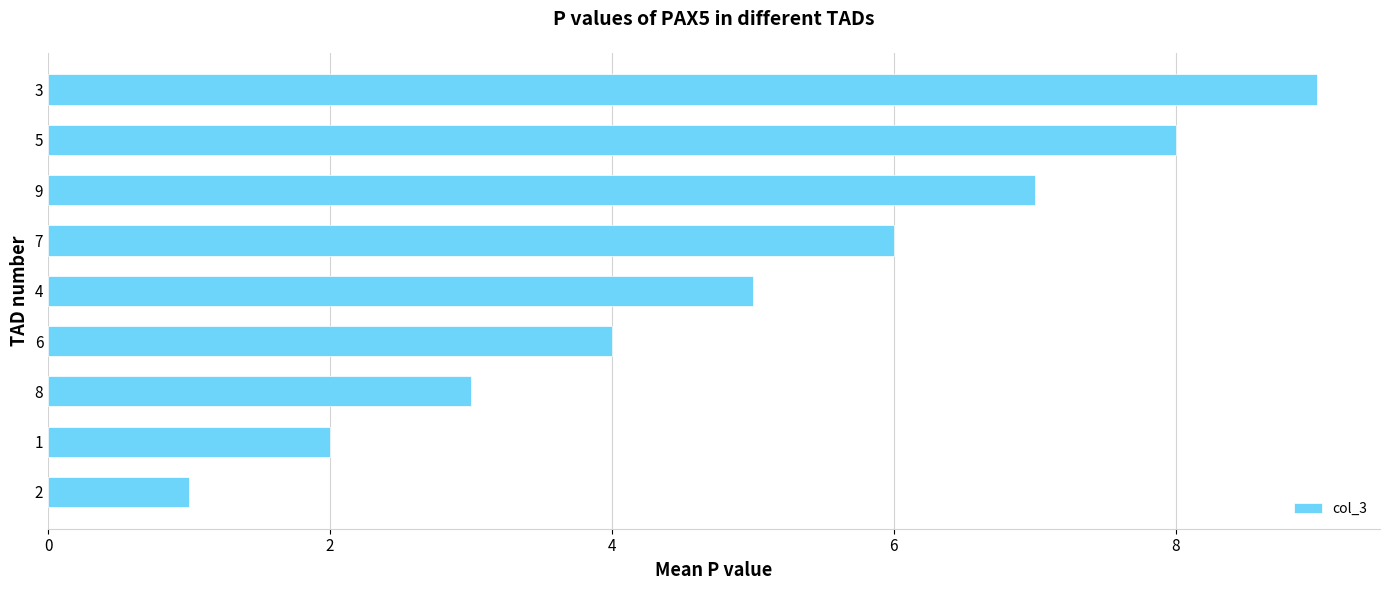

What is the change in value from 1 to 9?

+5